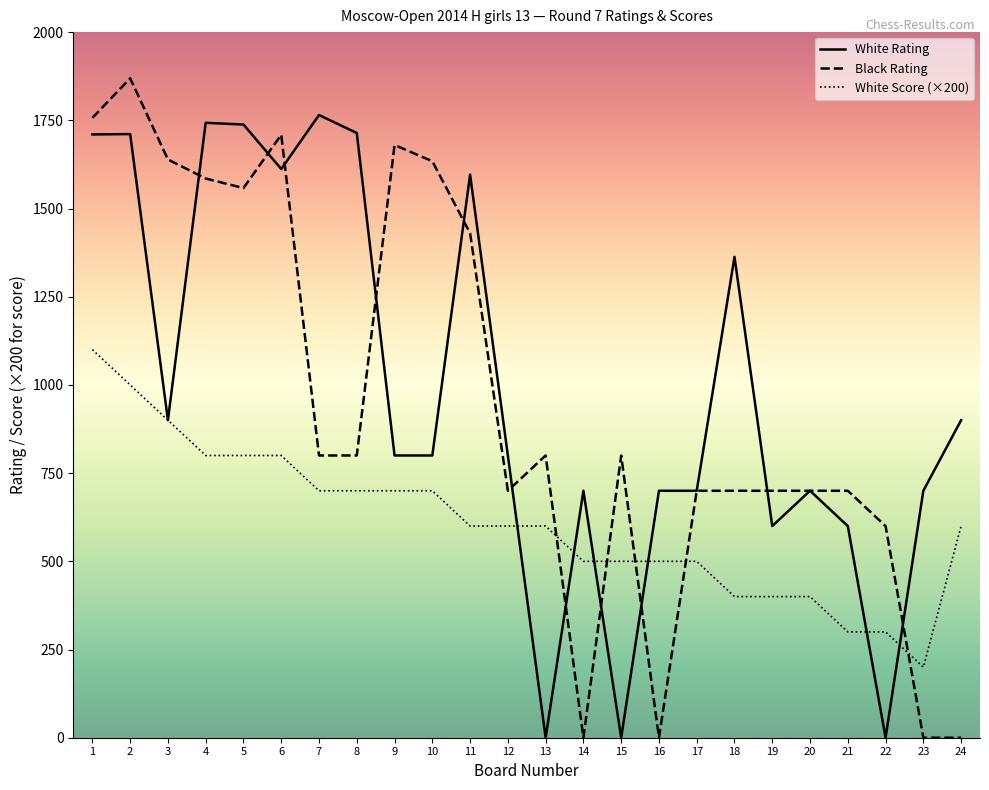

The White Score (×200) series shows 700 at 10. True or false?

True